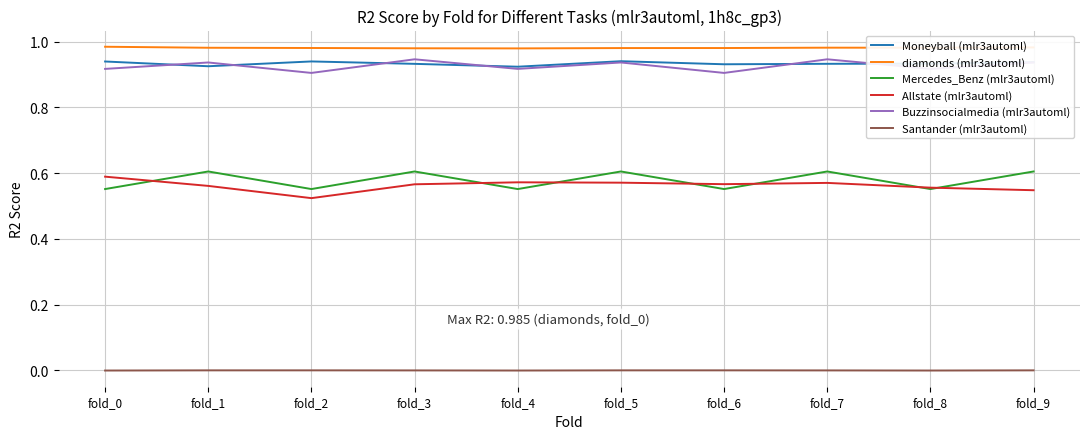

True or false: Allstate (mlr3automl) and Moneyball (mlr3automl) intersect in this chart.

False